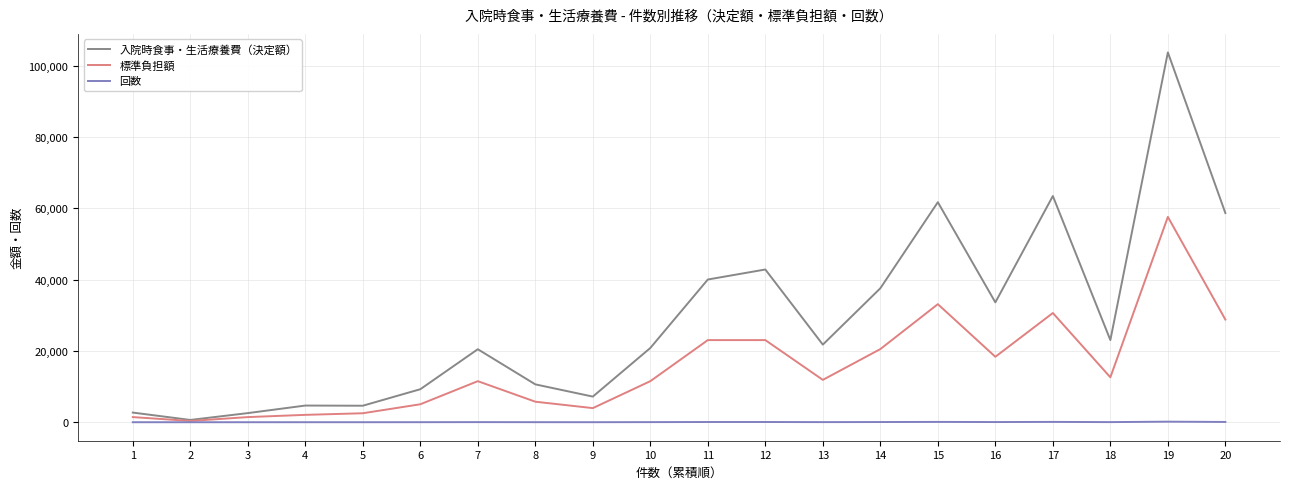

At which label does 入院時食事・生活療養費（決定額） reach its minimum?

2